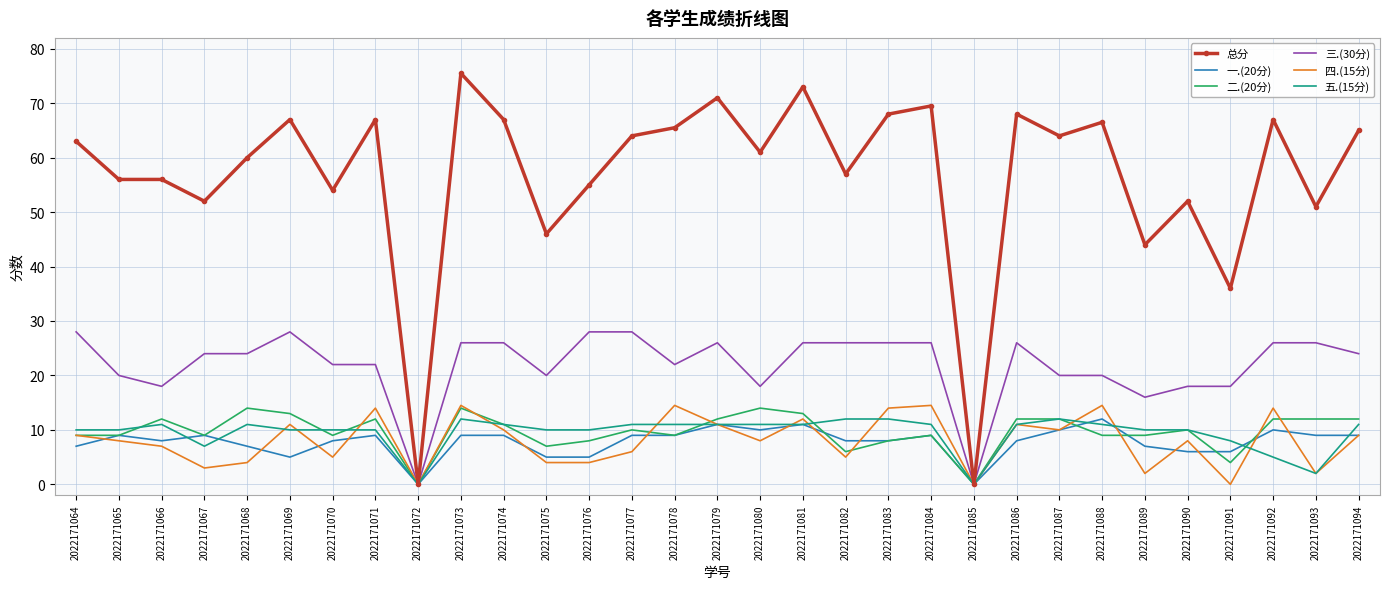

The 总分 series shows 103.3 at 2022171068. True or false?

False